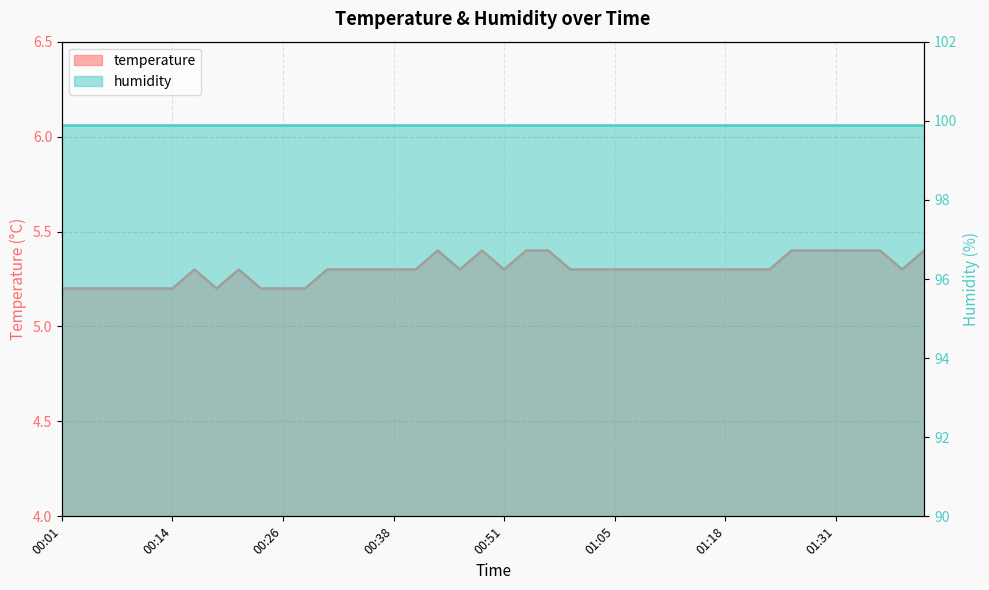

What is the sum of the values at 00:19 and 00:26?

10.4